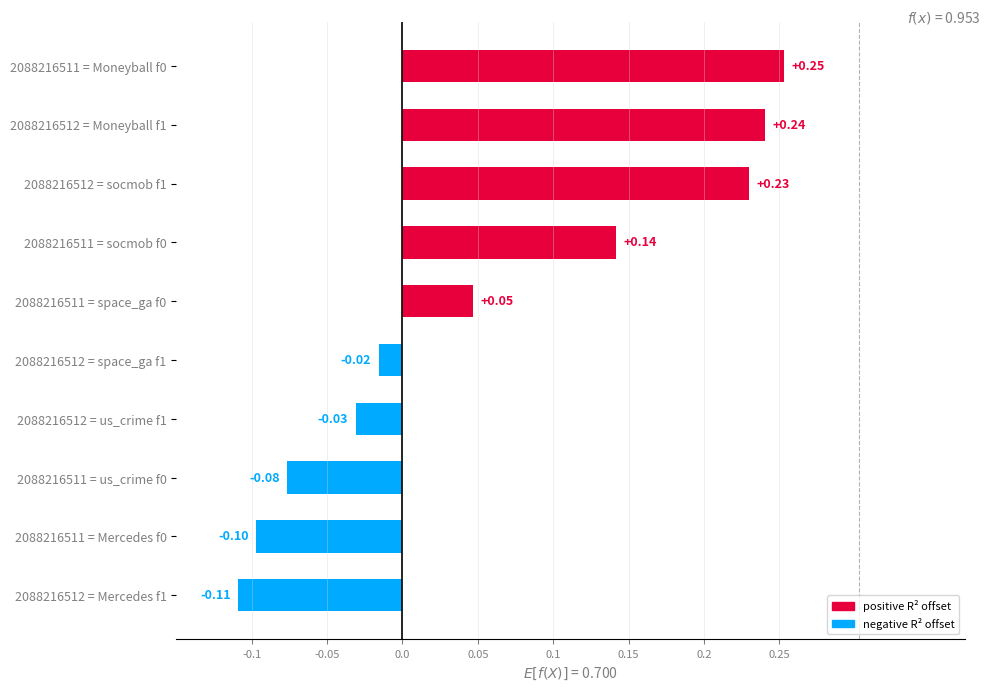

What is the smallest value displayed?

-0.1